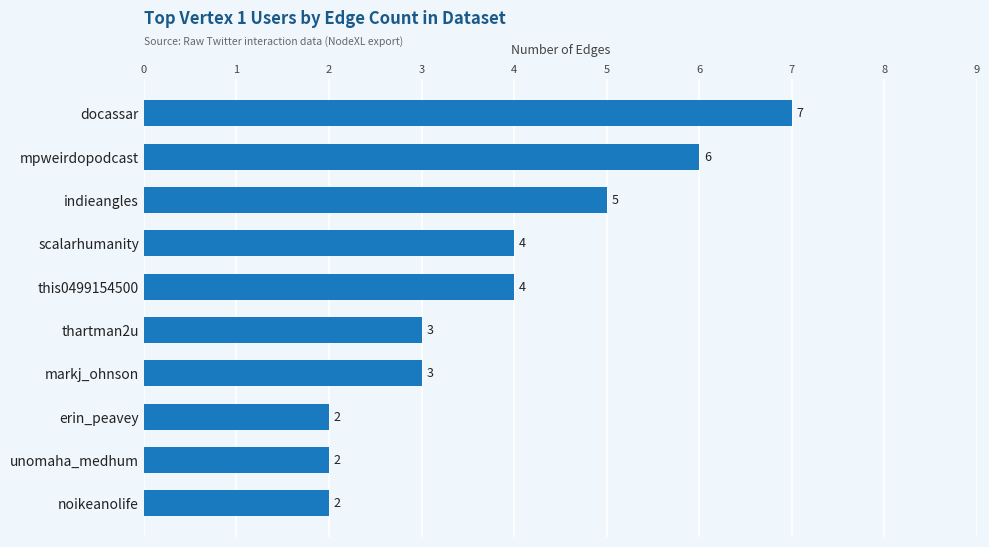

How many values are below 4?

5